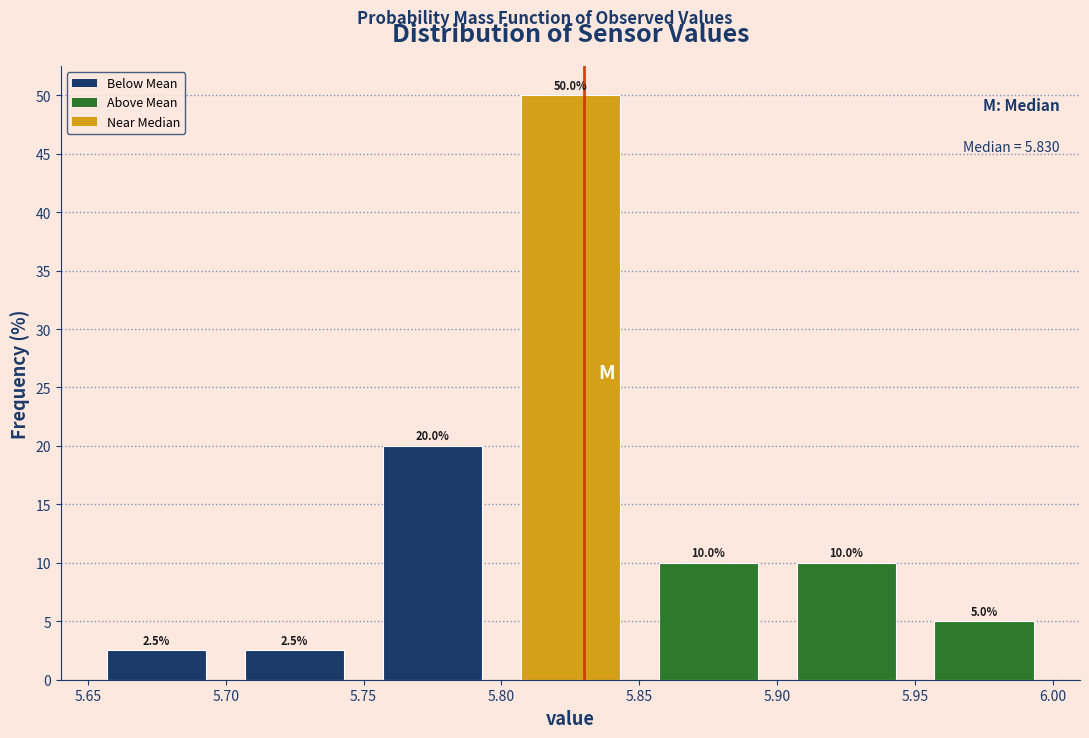

What is the height of the bar covering 5.85 to 5.90 on the x-axis?

10.0